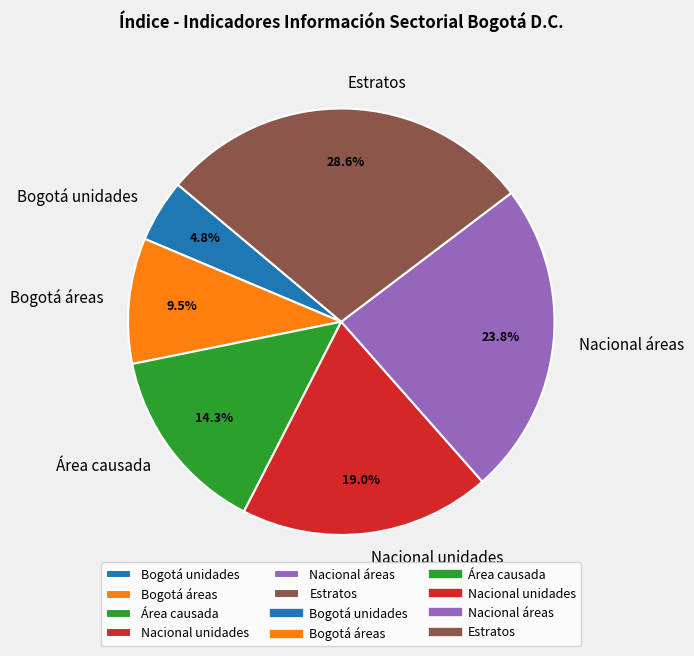

Between Bogotá unidades and Nacional unidades, which is larger?

Nacional unidades